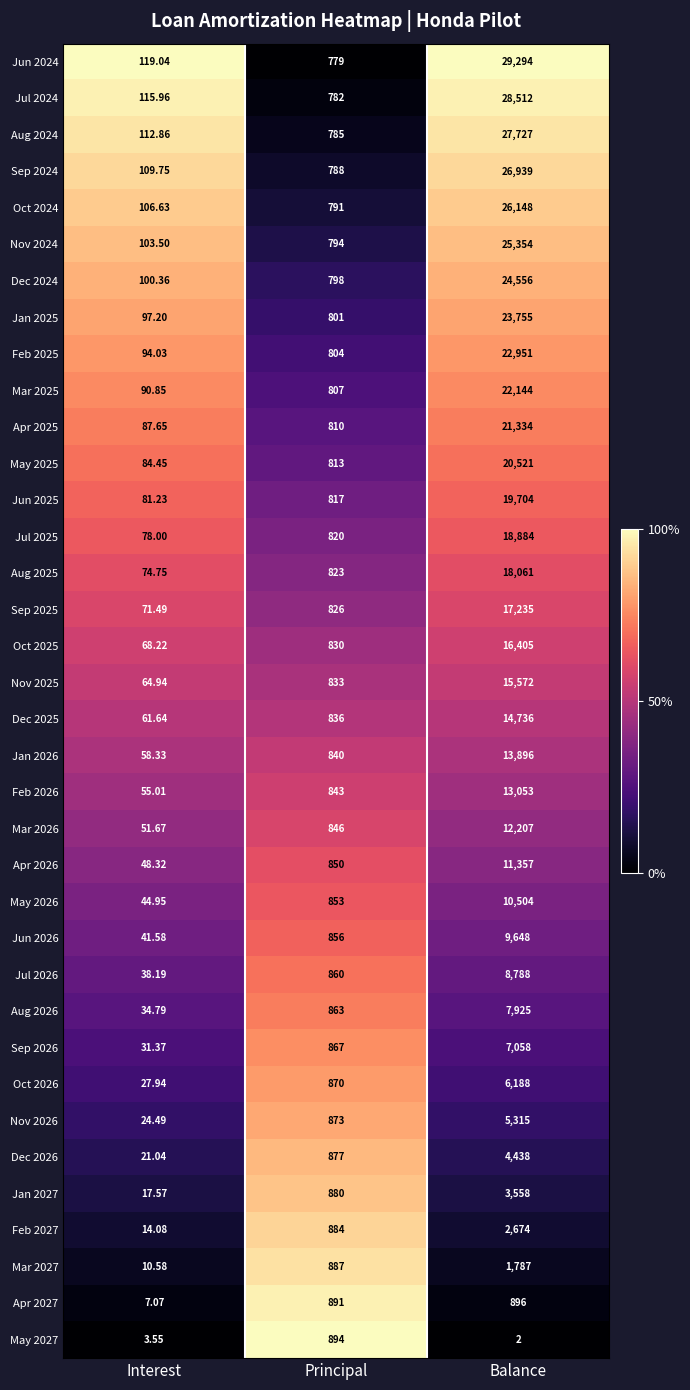

At which label does Jan 2025 reach its minimum?

Interest